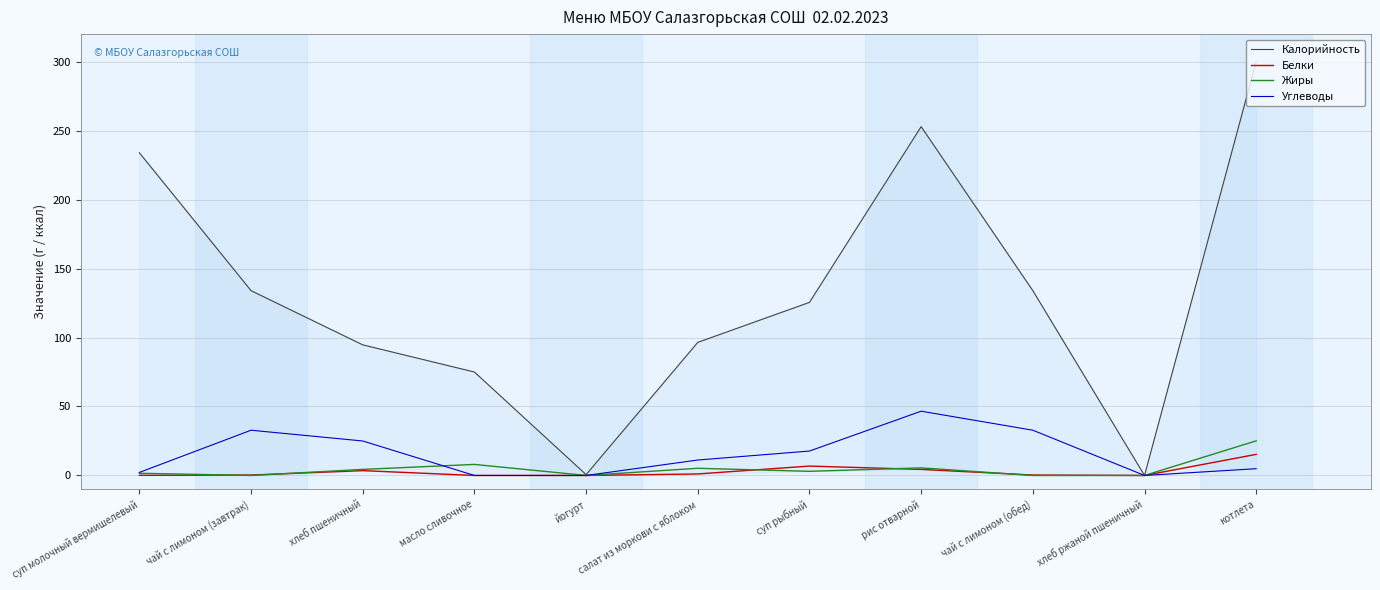

What is the difference between the Углеводы values at йогурт and салат из моркови с яблоком?

11.2